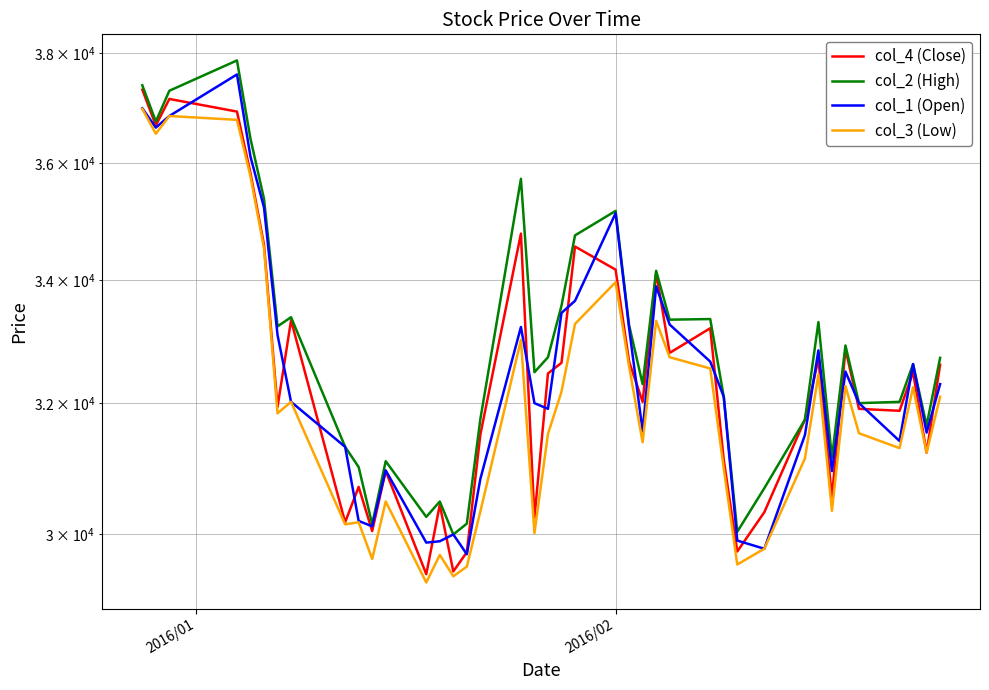

What is the lowest value of the col_1 (Open) series?

29710